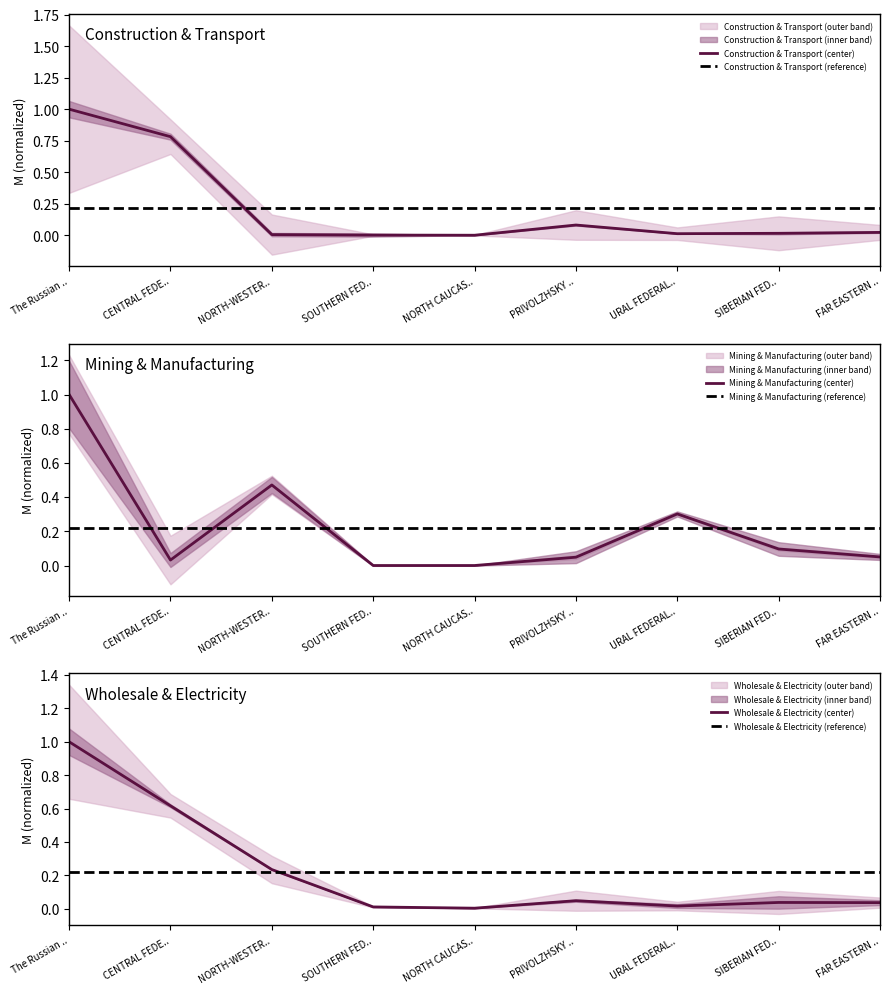

Does the chart display data point markers on the line(s)?

No